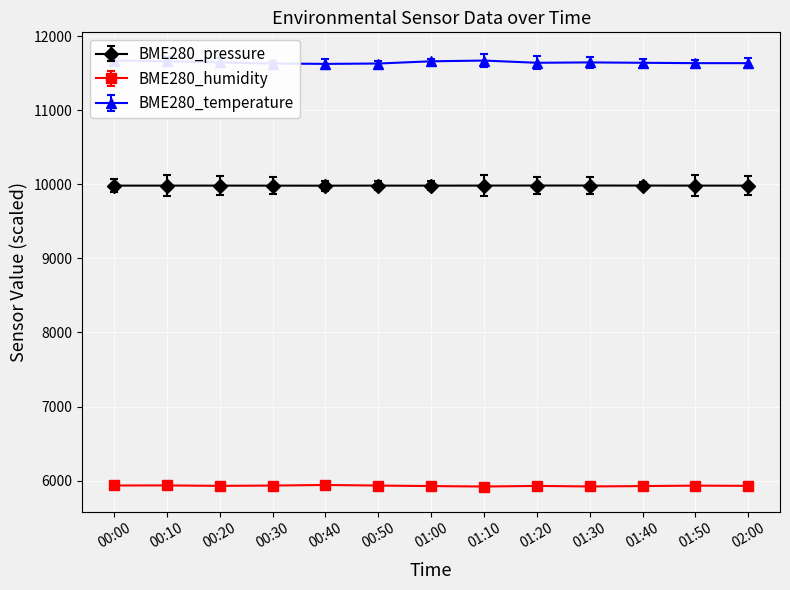

How many lines are shown in the chart?

3